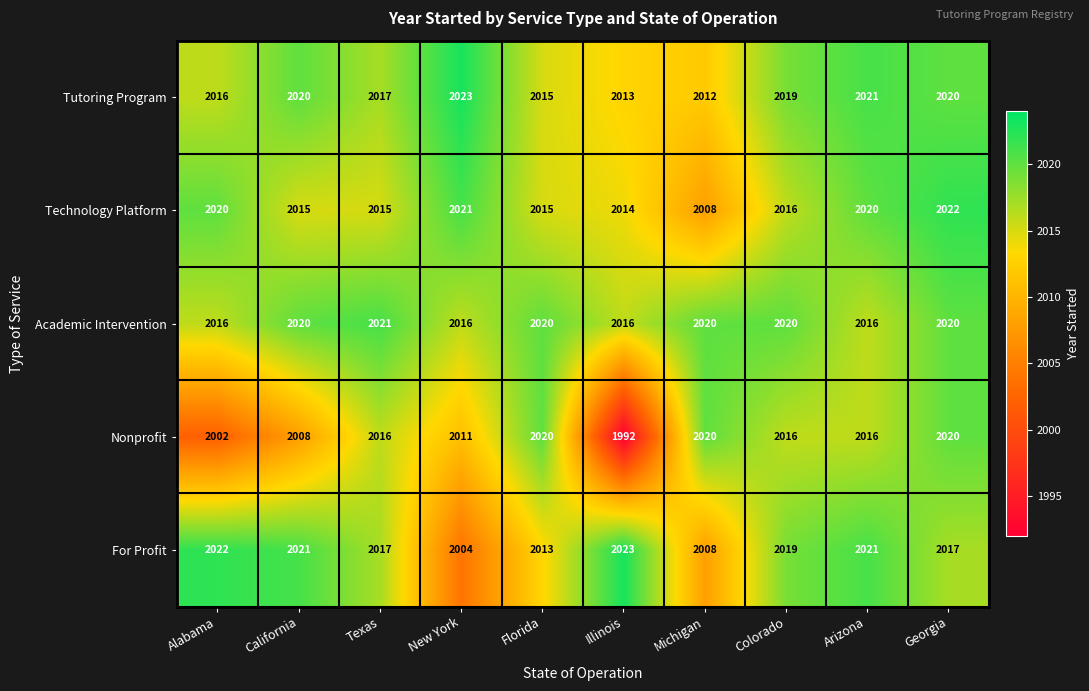

Which series has the largest total across all categories?

Academic Intervention